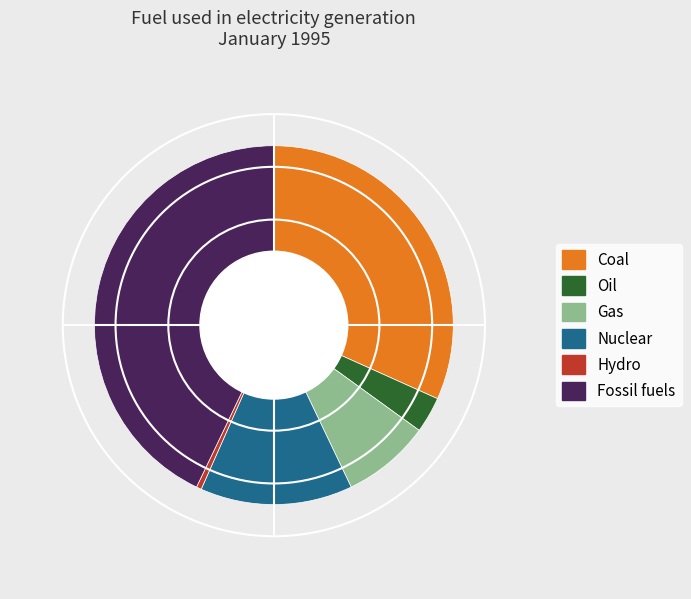

Combined, do Nuclear and Fossil fuels account for over 50%?

Yes